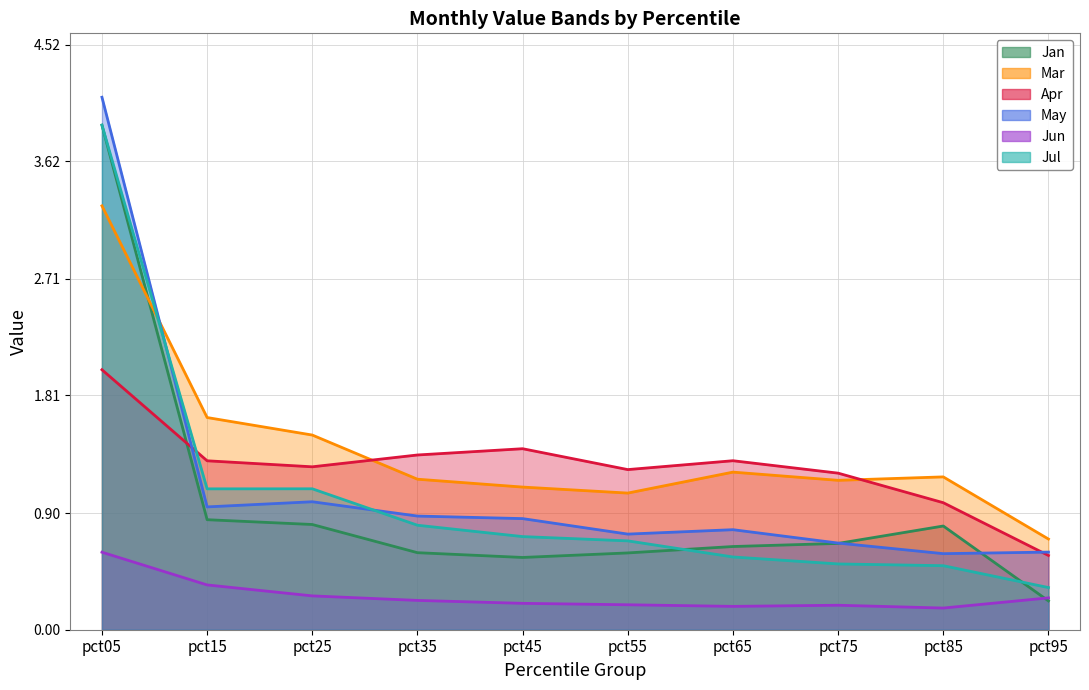

At which label does May reach its peak?

pct05